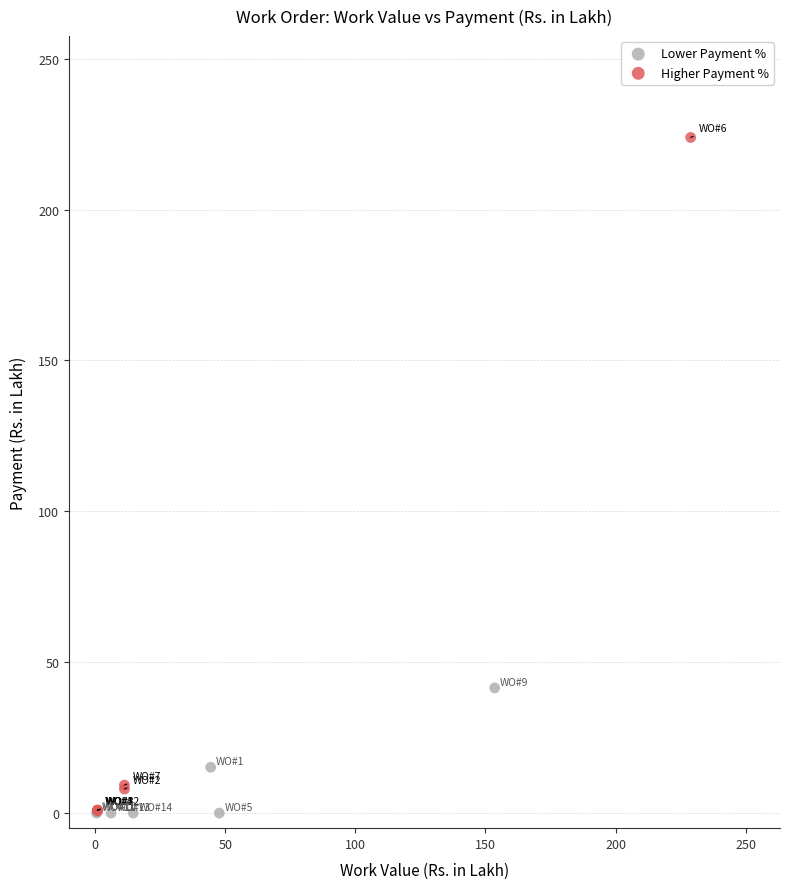

Which series has the largest Y range (max minus min)?

Higher Payment %